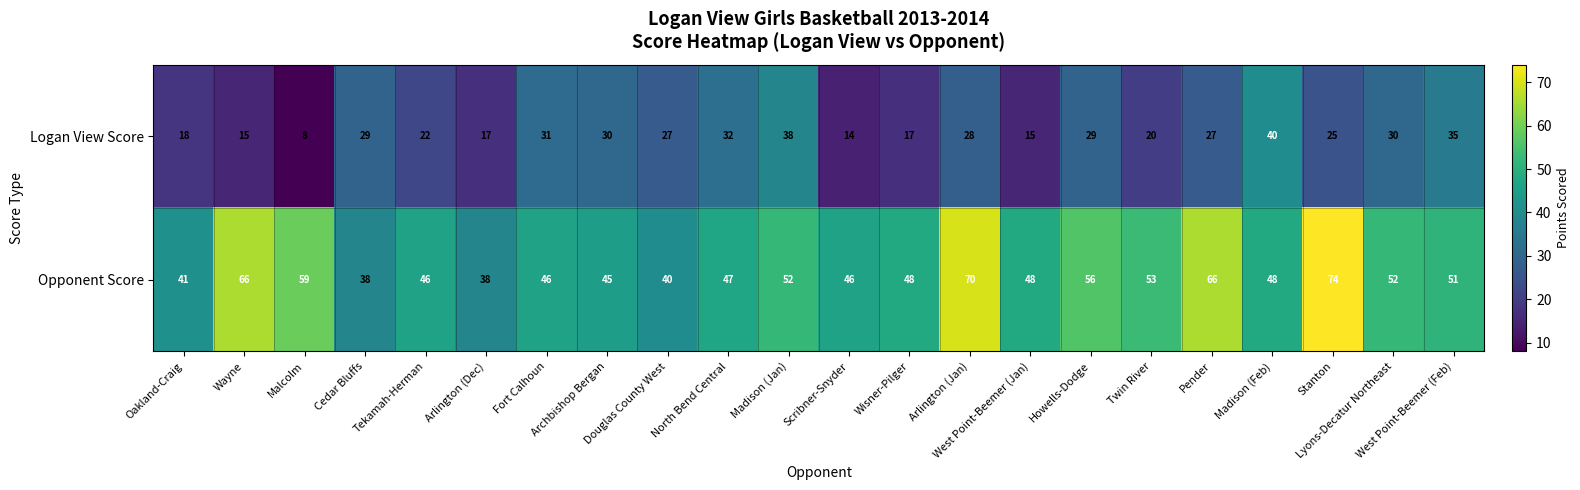

Rank the series by their average value, from lowest to highest.

Logan View Score, Opponent Score